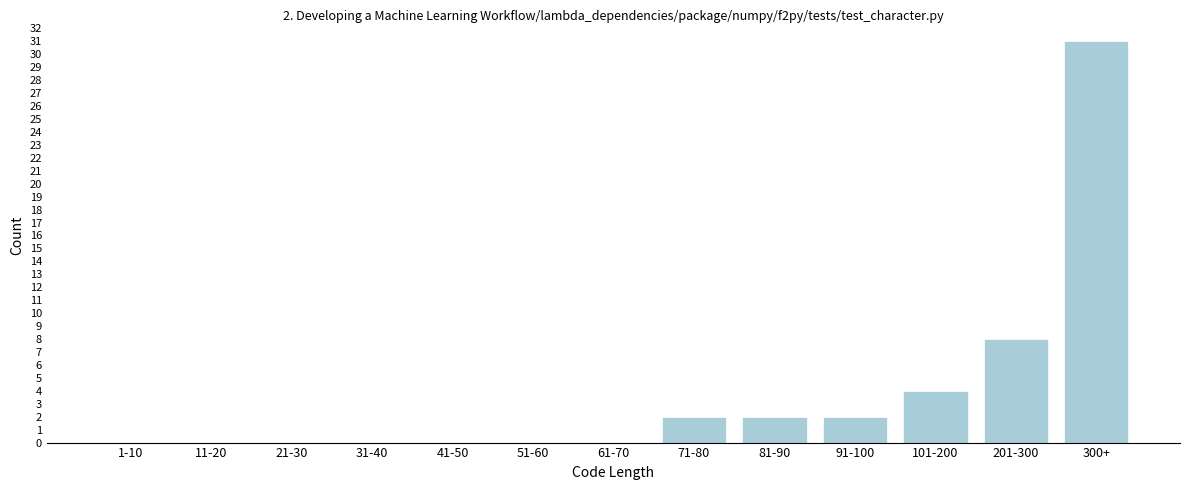

Reading right to left, list all the values displayed in this chart.

300+=31	201-300=8	101-200=4	91-100=2	81-90=2	71-80=2	61-70=0	51-60=0	41-50=0	31-40=0	21-30=0	11-20=0	1-10=0